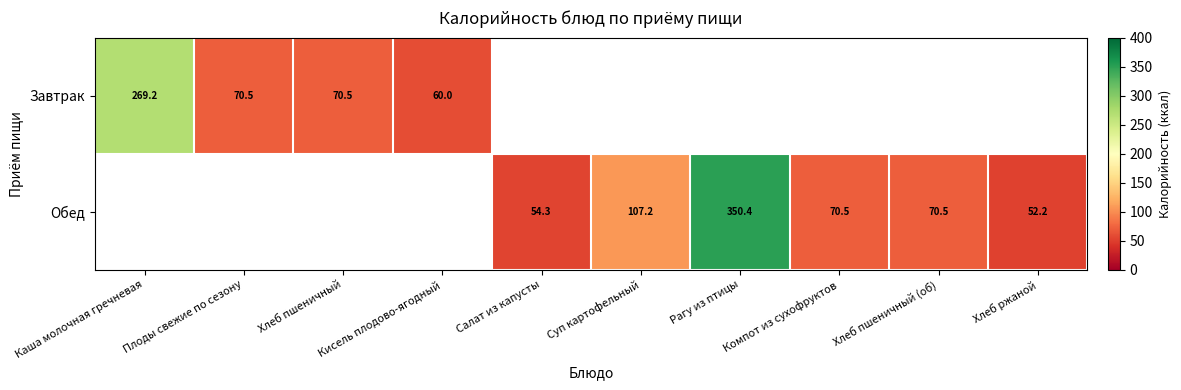

Which category has the highest value across all series?

Рагу из птицы